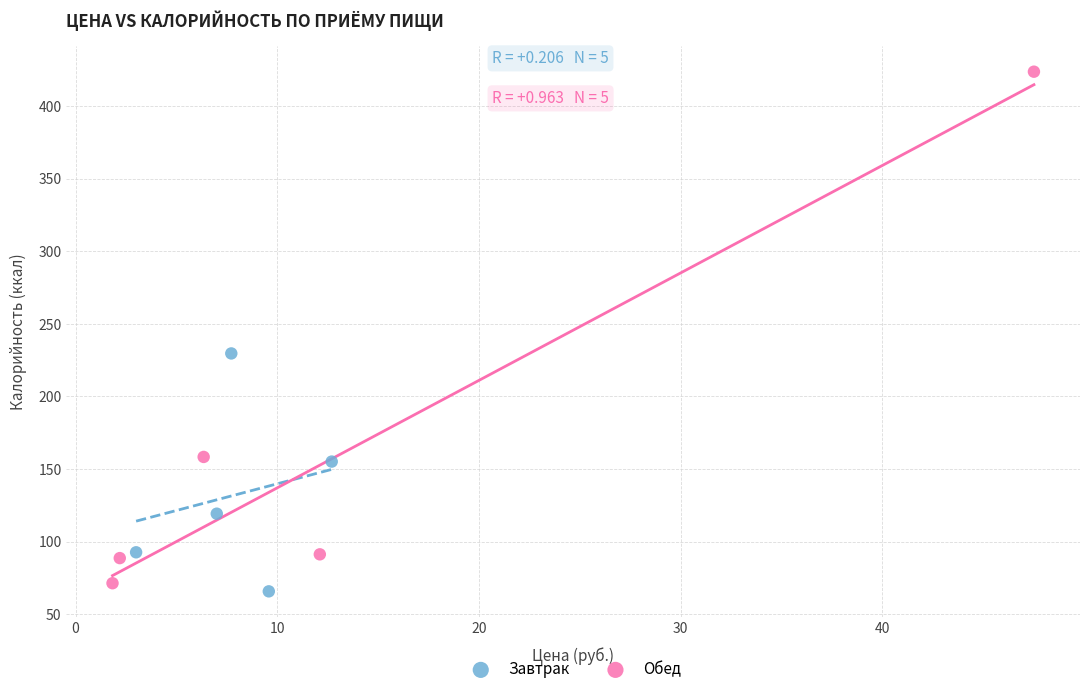

Which series has the widest spread of Y values?

Обед